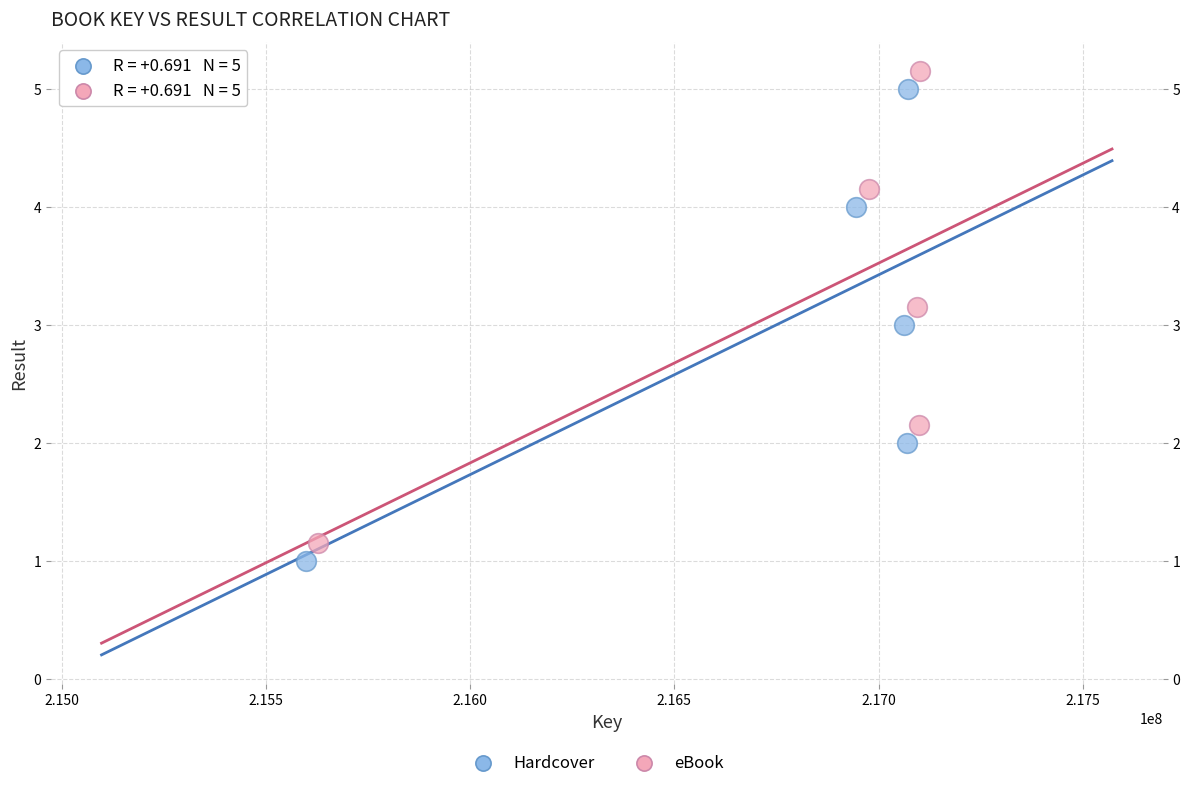

Which series reaches the maximum Y coordinate?

eBook